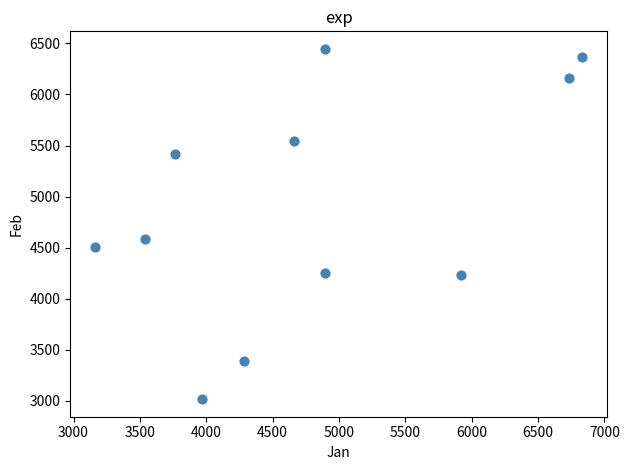

What is the average X value?

4787